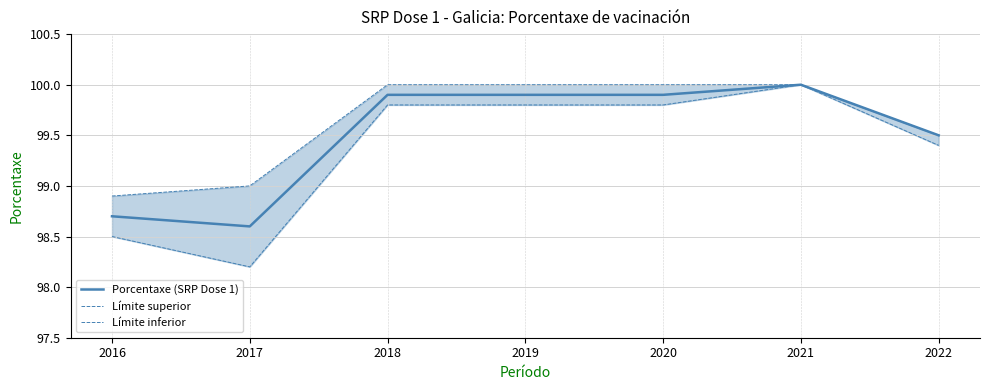

What is the maximum value for Porcentaxe (SRP Dose 1)?

100.0